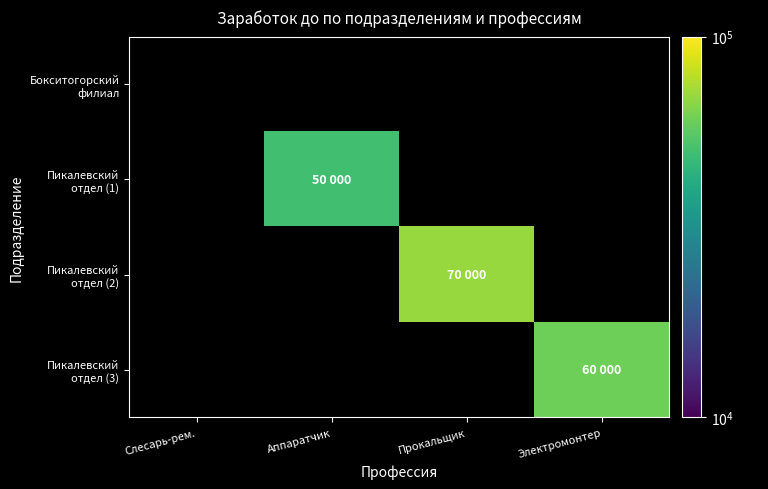

At Электромонтер, list the series in order from largest to smallest.

Бокситогорский филиал, Пикалевский отдел (1), Пикалевский отдел (2), Пикалевский отдел (3)